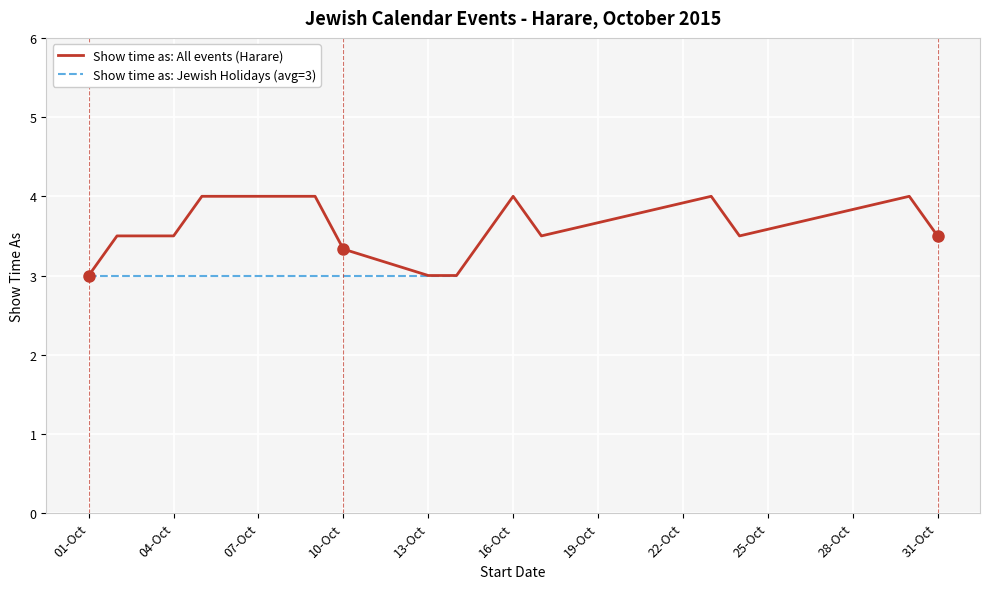

Between 3 and 16, which series saw the biggest shift?

Show time as (Harare events)